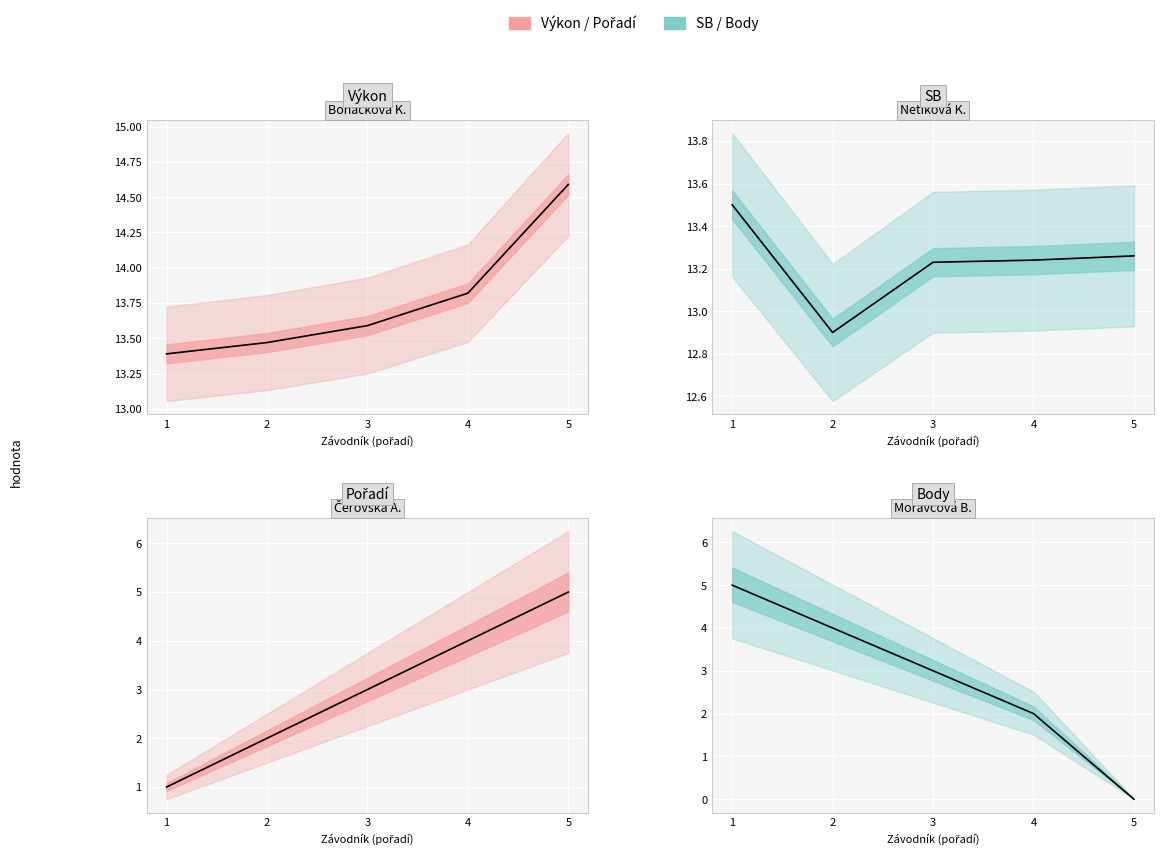

The Body series shows 1.1 at 4. True or false?

False